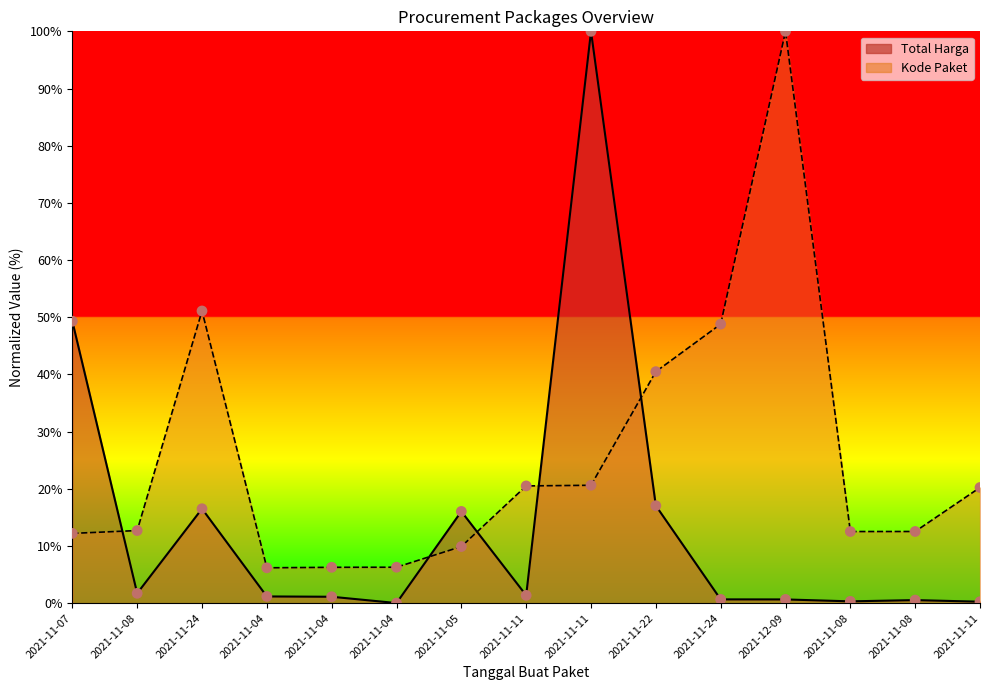

Which series has the largest total across all categories?

Kode Paket